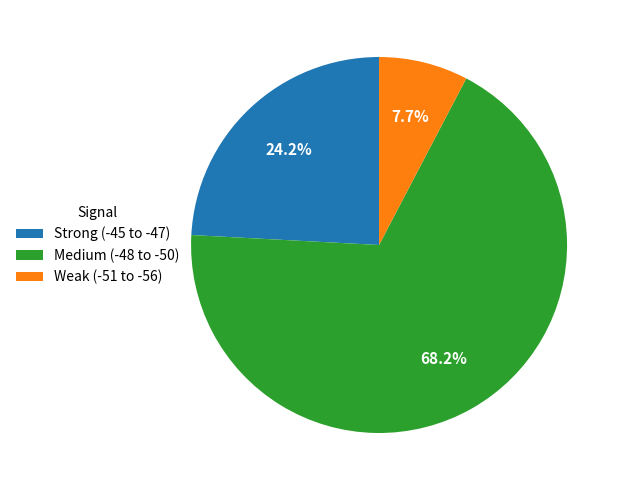

Combined, do Medium (-48 to -50) and Strong (-45 to -47) account for over 50%?

Yes